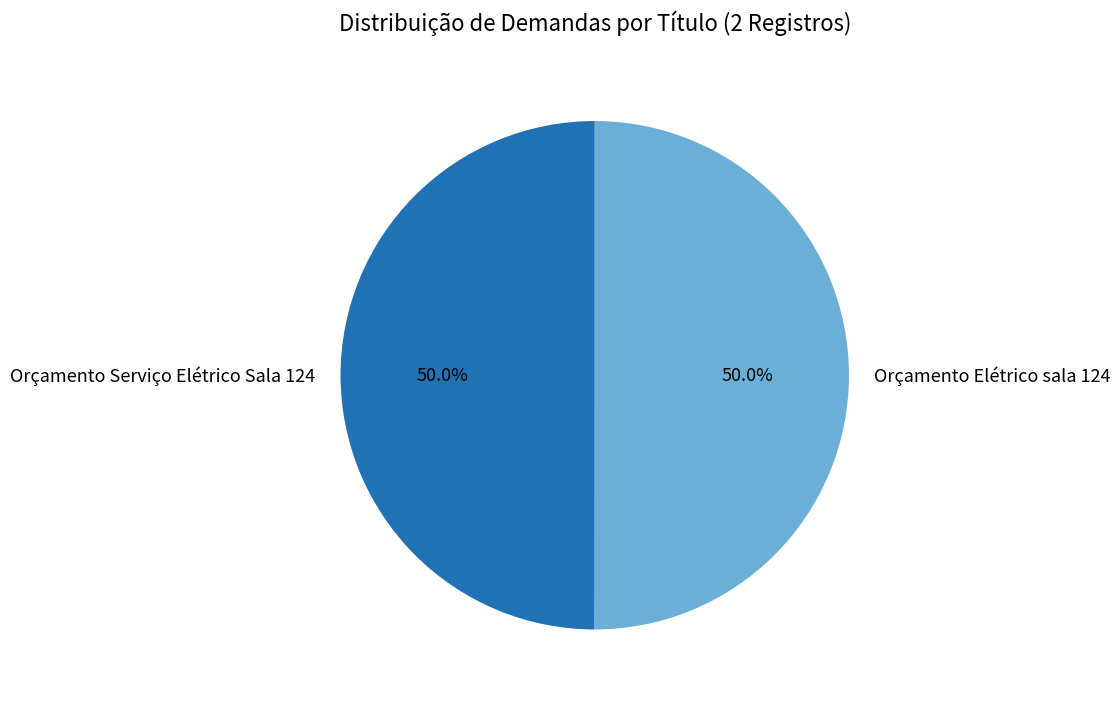

True or false: Orçamento Elétrico sala 124 accounts for 50% of the total.

True